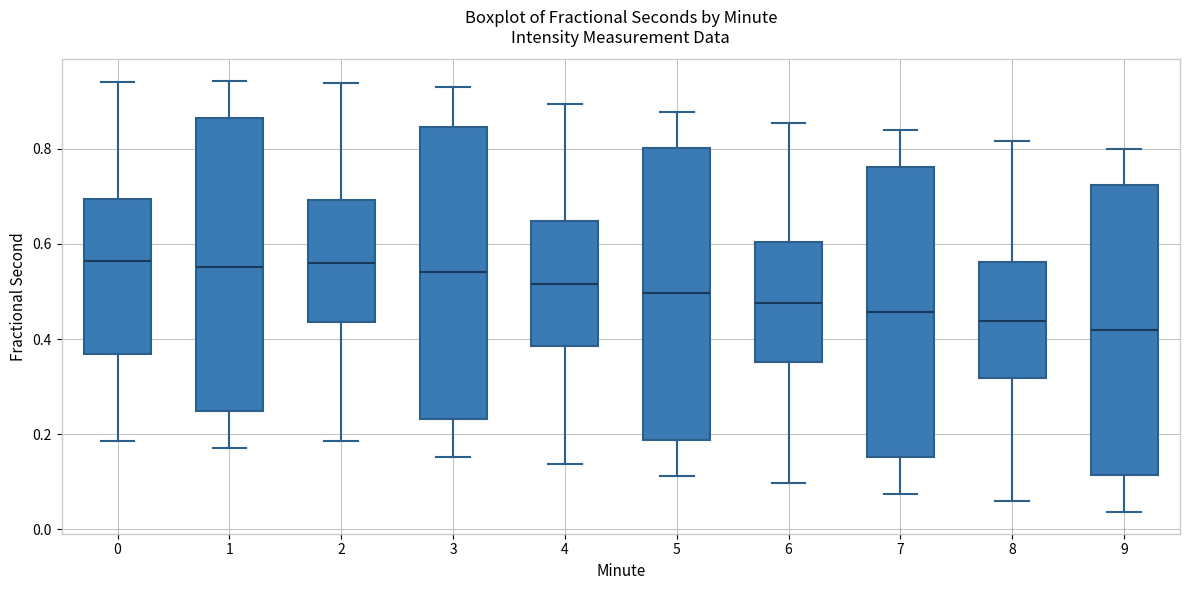

Reading left to right, transcribe this box plot: for each box, give where its median line is, the range the box spans, and where its two whiskers end, as read against the y-axis. The values are not printed on the chart, so give them approximately, as read against the axis.

0: median 0.56, box 0.36 to 0.70, whiskers 0.18 to 0.94
1: median 0.56, box 0.24 to 0.86, whiskers 0.18 to 0.94
2: median 0.56, box 0.44 to 0.70, whiskers 0.18 to 0.94
3: median 0.54, box 0.24 to 0.84, whiskers 0.16 to 0.92
4: median 0.52, box 0.38 to 0.64, whiskers 0.14 to 0.90
5: median 0.50, box 0.18 to 0.80, whiskers 0.12 to 0.88
6: median 0.48, box 0.36 to 0.60, whiskers 0.10 to 0.86
7: median 0.46, box 0.16 to 0.76, whiskers 0.08 to 0.84
8: median 0.44, box 0.32 to 0.56, whiskers 0.06 to 0.82
9: median 0.42, box 0.12 to 0.72, whiskers 0.04 to 0.80